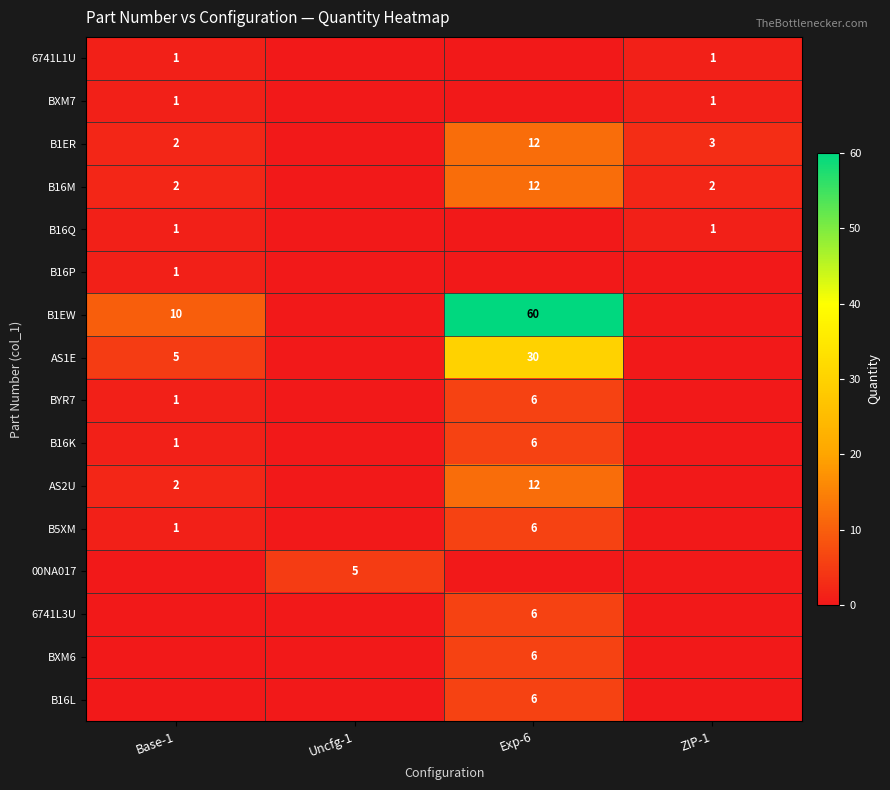

The value of BXM6 at Exp-6 is 3. True or false?

False